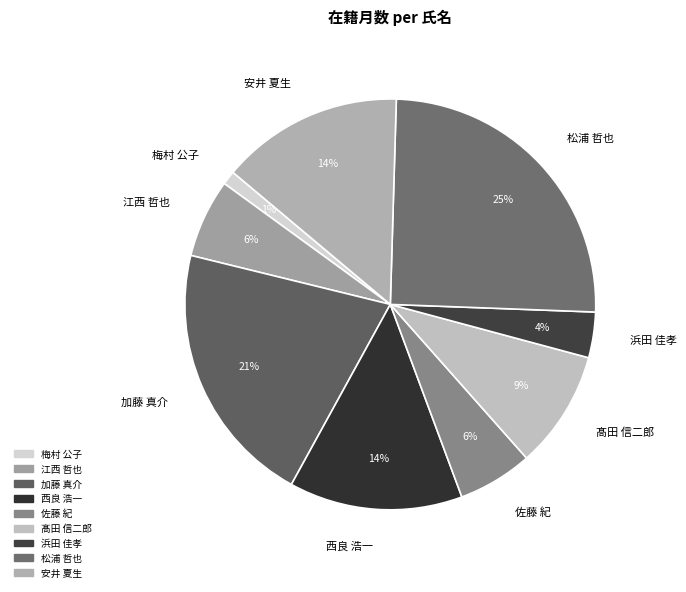

How many slices are in this pie chart?

9